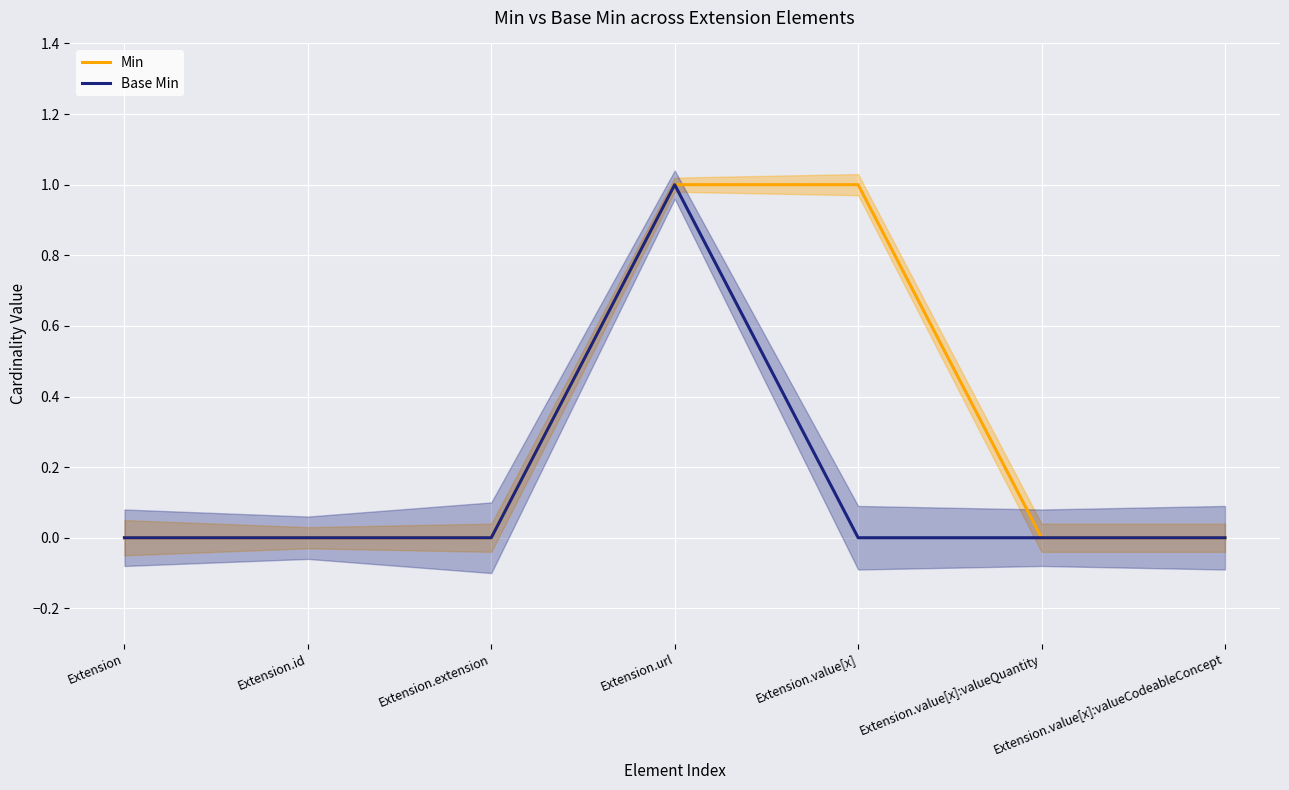

Reading left to right, what are all the values shown in this chart?

Min: Extension=0	Extension.id=0	Extension.extension=0	Extension.url=1	Extension.value[x]=1	Extension.value[x]:valueQuantity=0	Extension.value[x]:valueCodeableConcept=0
Base Min: Extension=0	Extension.id=0	Extension.extension=0	Extension.url=1	Extension.value[x]=0	Extension.value[x]:valueQuantity=0	Extension.value[x]:valueCodeableConcept=0